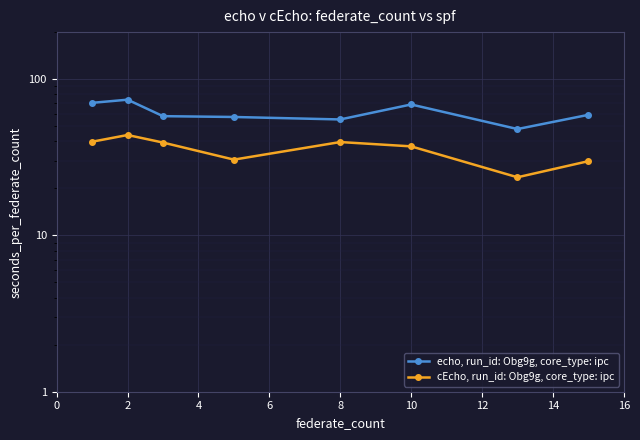

In cEcho, run_id: Obg9g, core_type: ipc, how many points are lower than both neighbors (excluding endpoints)?

2